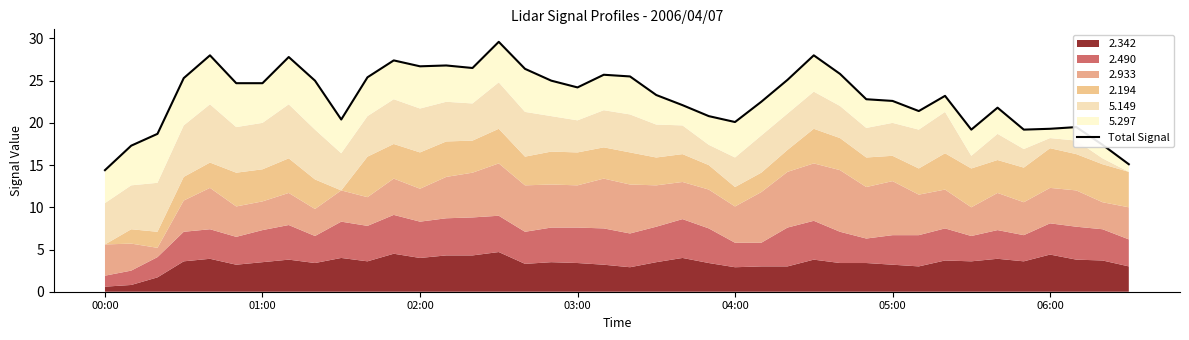

How many interior local valleys (lower than both neighbors) does the data have?

8